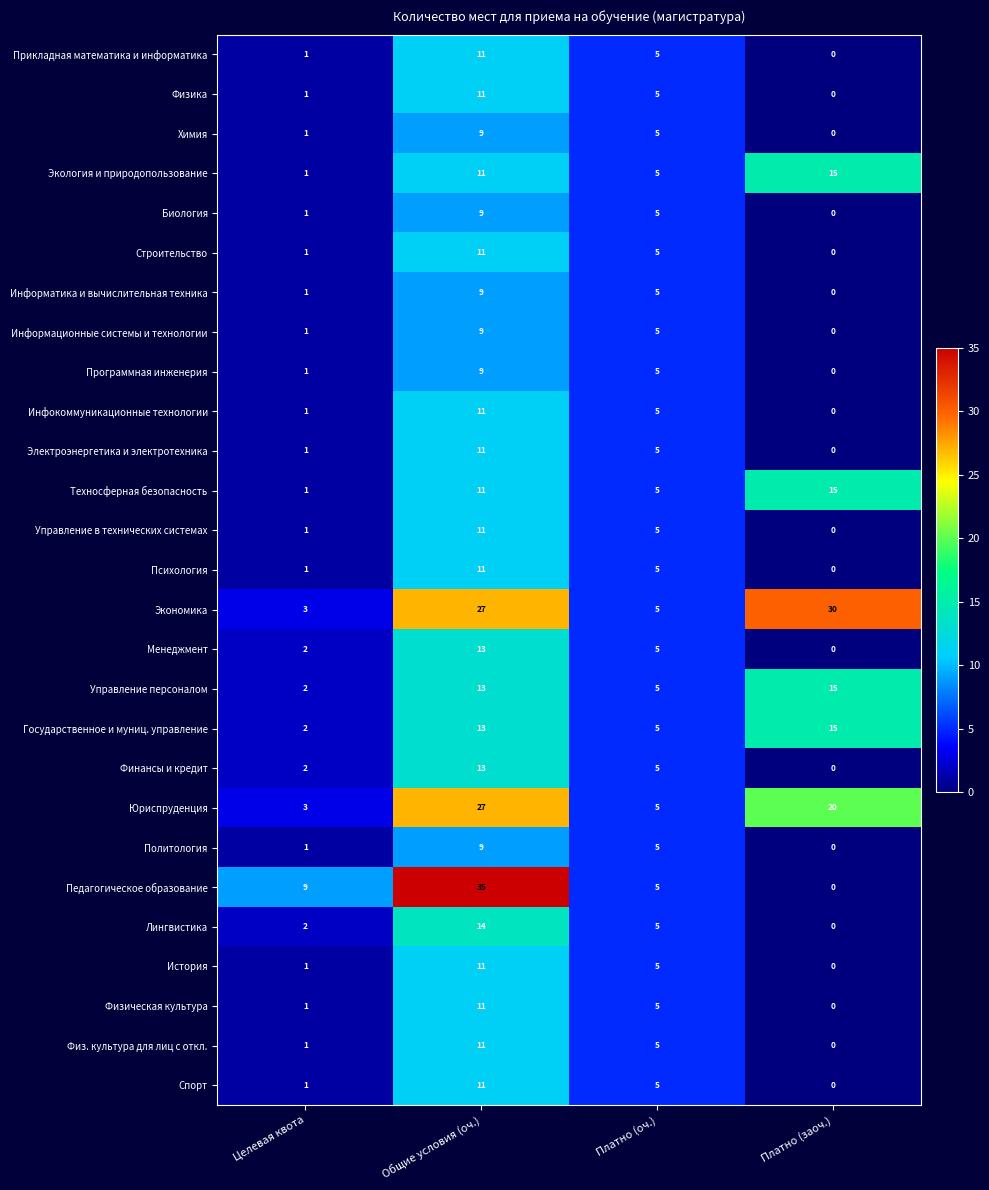

What is the greatest value displayed?

35